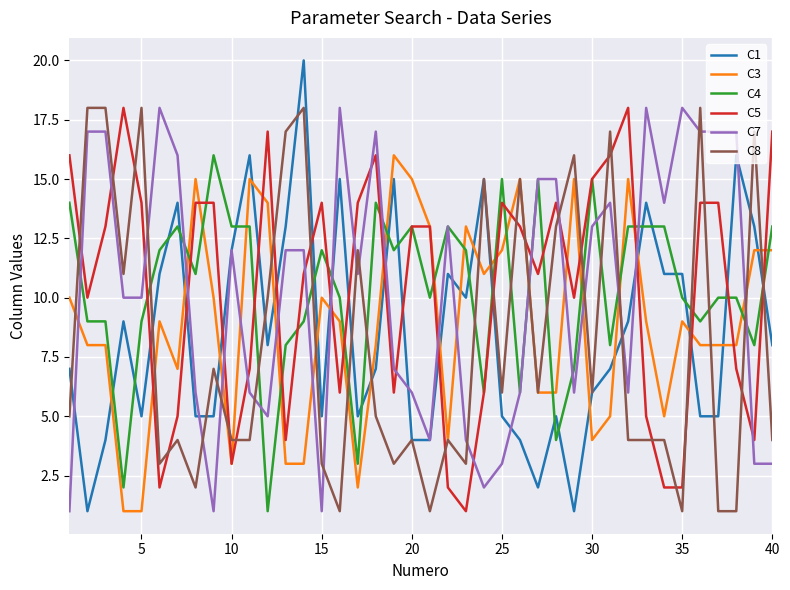

What is the greatest value displayed?

20